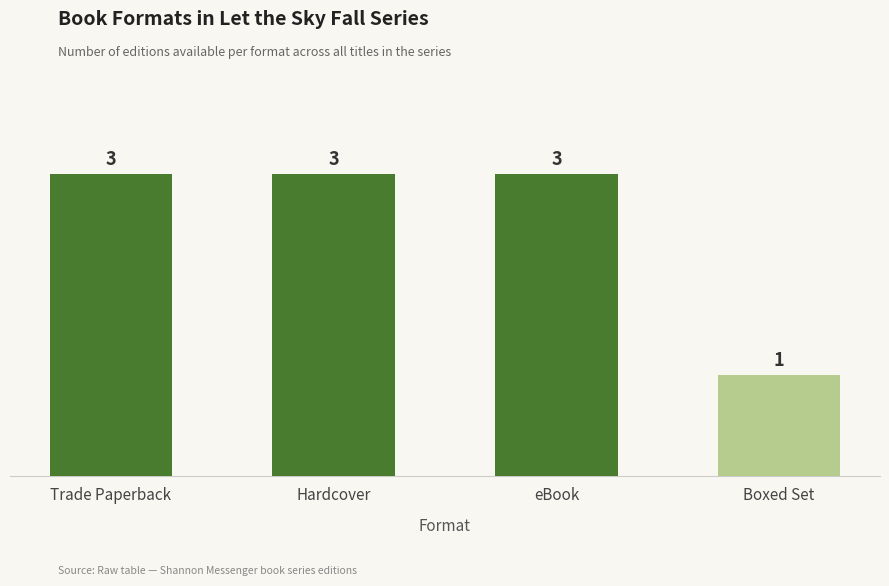

At which category does the chart reach its minimum across all series?

Boxed Set